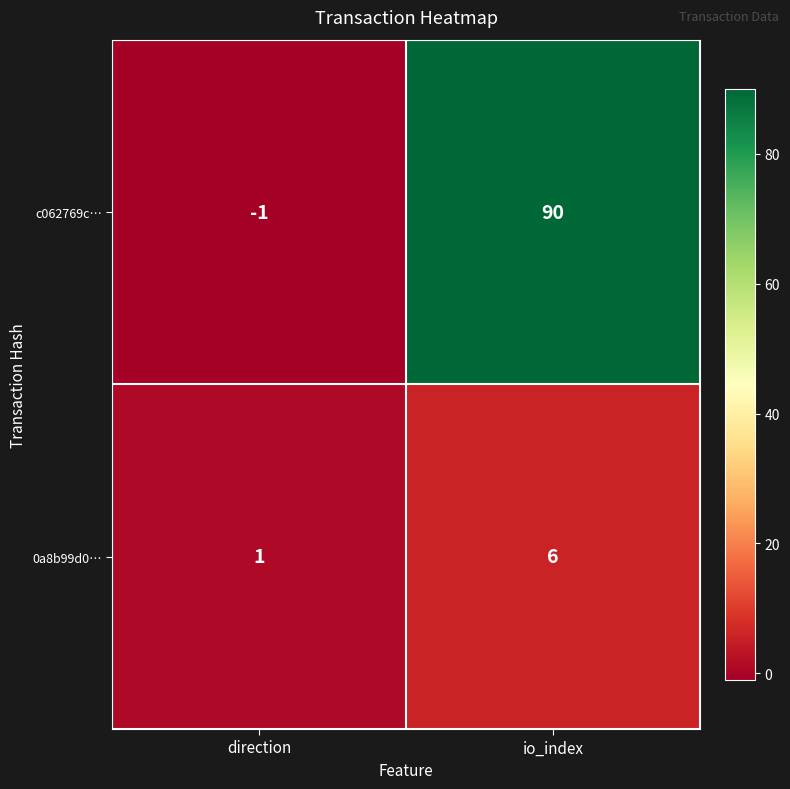

Which series has the largest total across all categories?

c062769c…